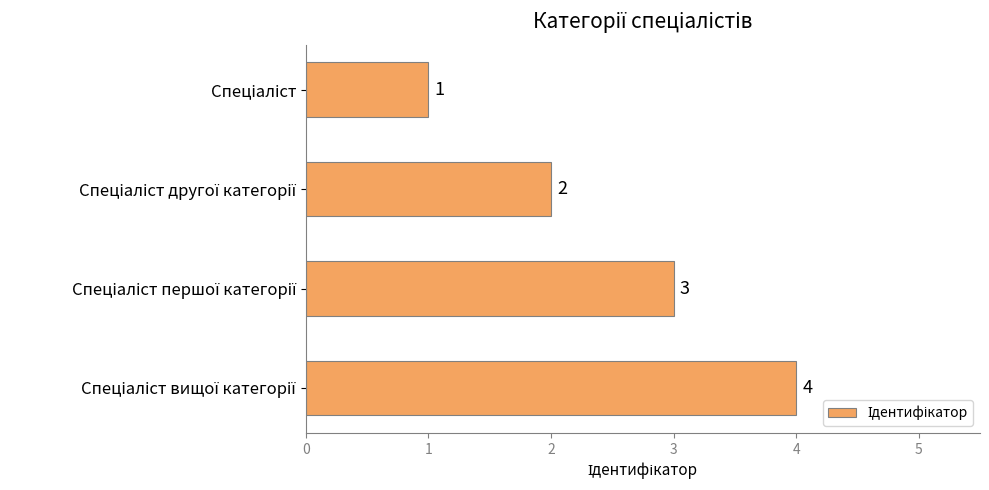

What is the greatest value displayed?

4